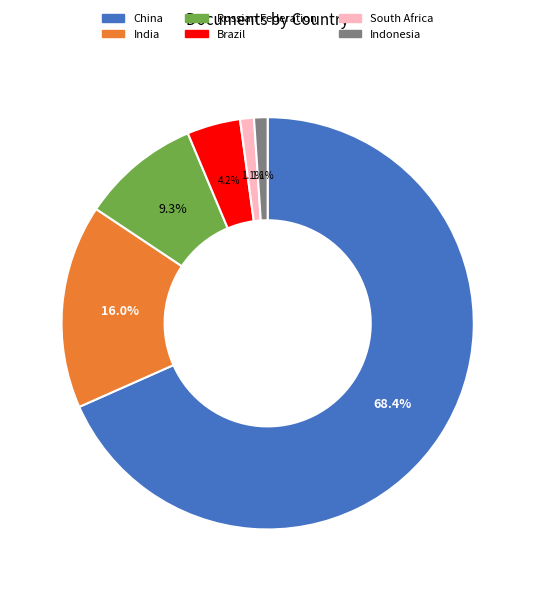

Which category accounts for the majority?

China